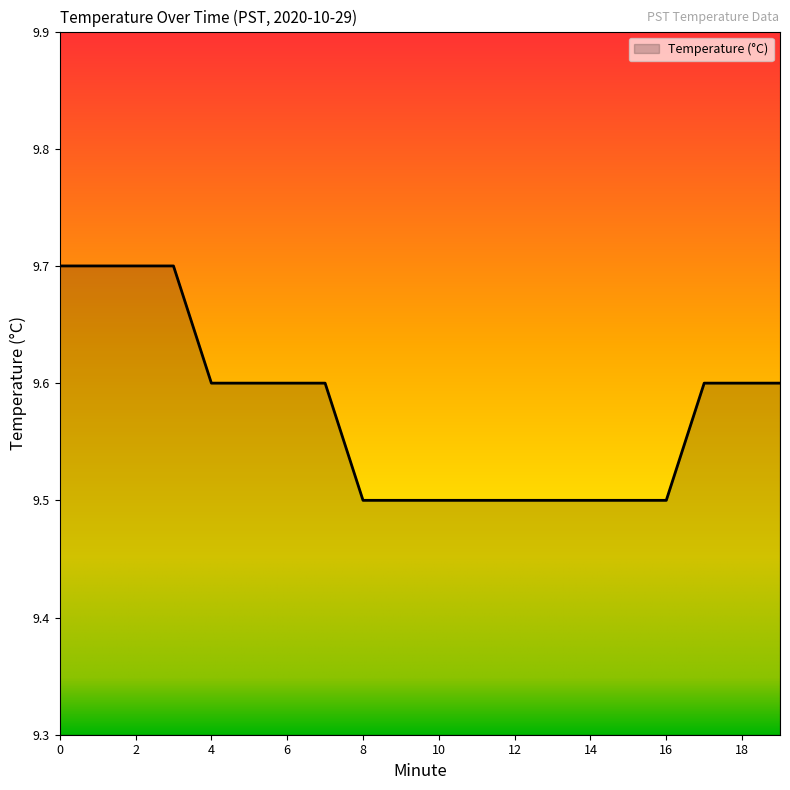

Count the values in the range 9 to 10.

20